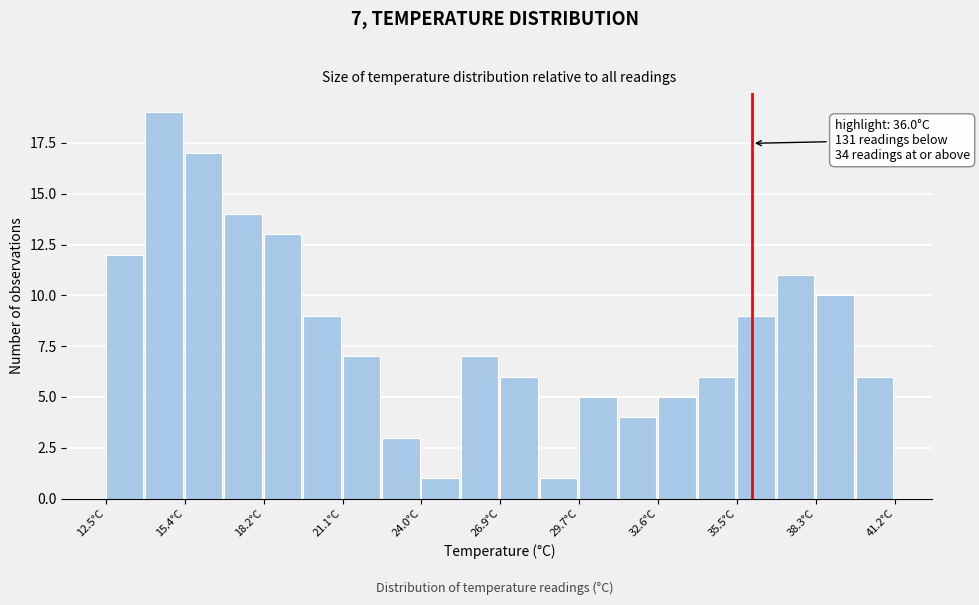

Read against the x-axis, roughly where is the centre of the tallest bar?

14.5